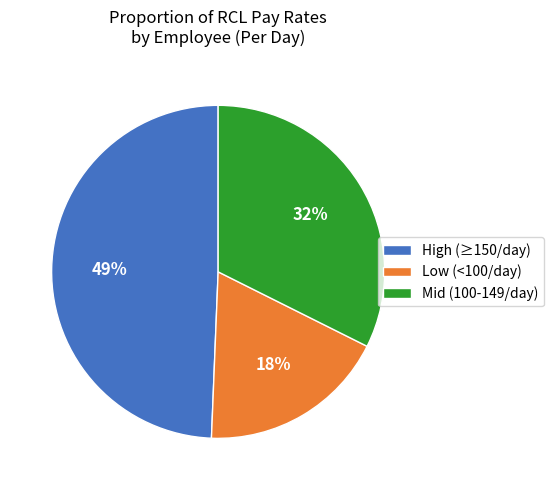

Count the number of slices in the pie.

3